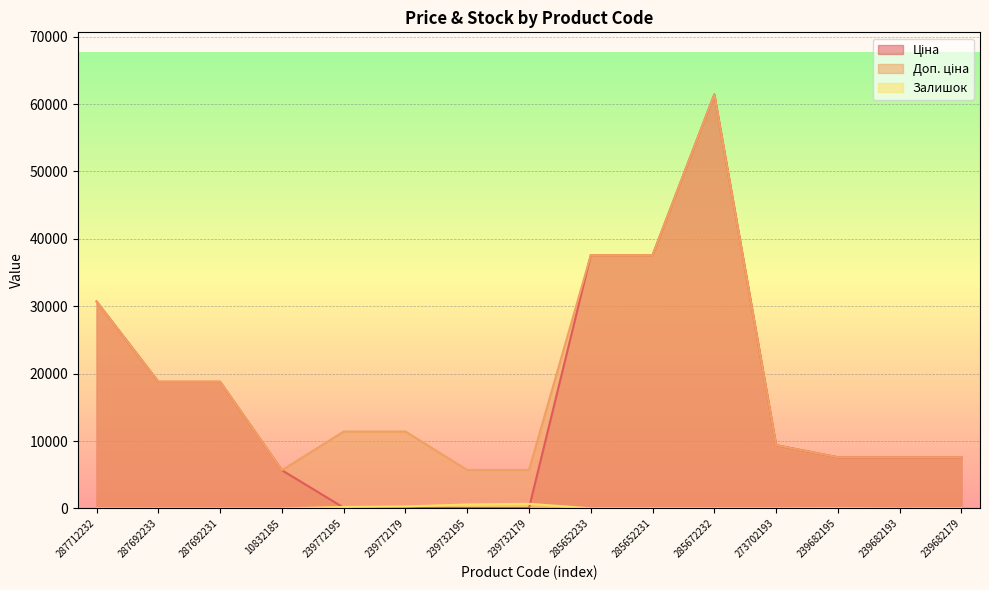

What is the label of the 15th point from the right?

287712232